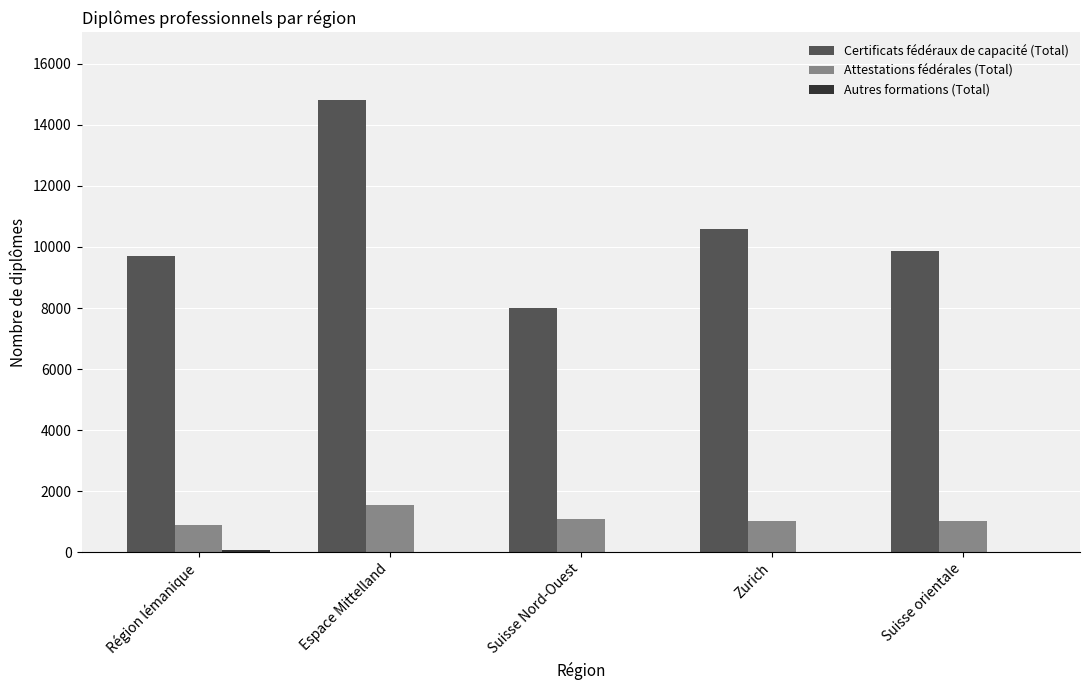

Which category has the highest value across all series?

Espace Mittelland